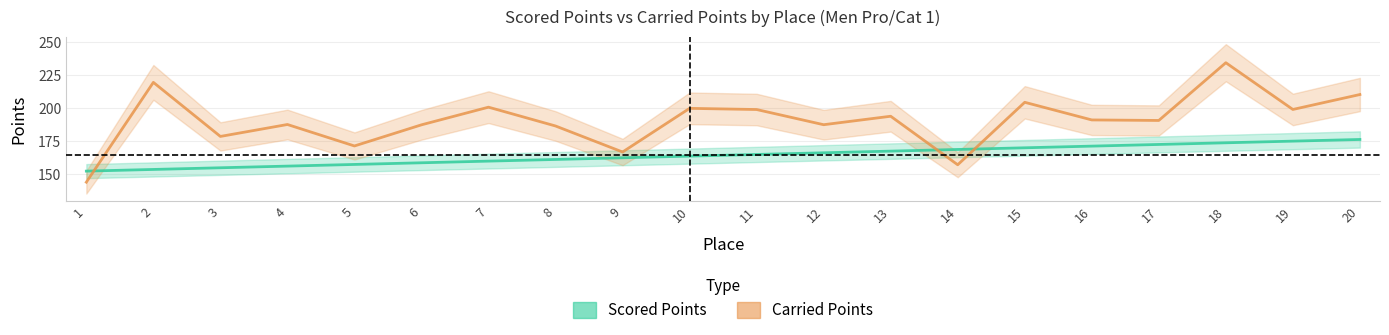

True or false: Scored Points and Carried Points cross at least once.

True